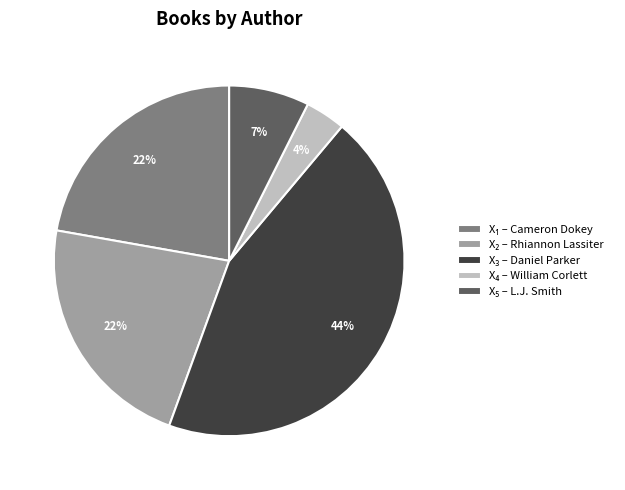

Is there any slice that represents more than half of the pie?

No